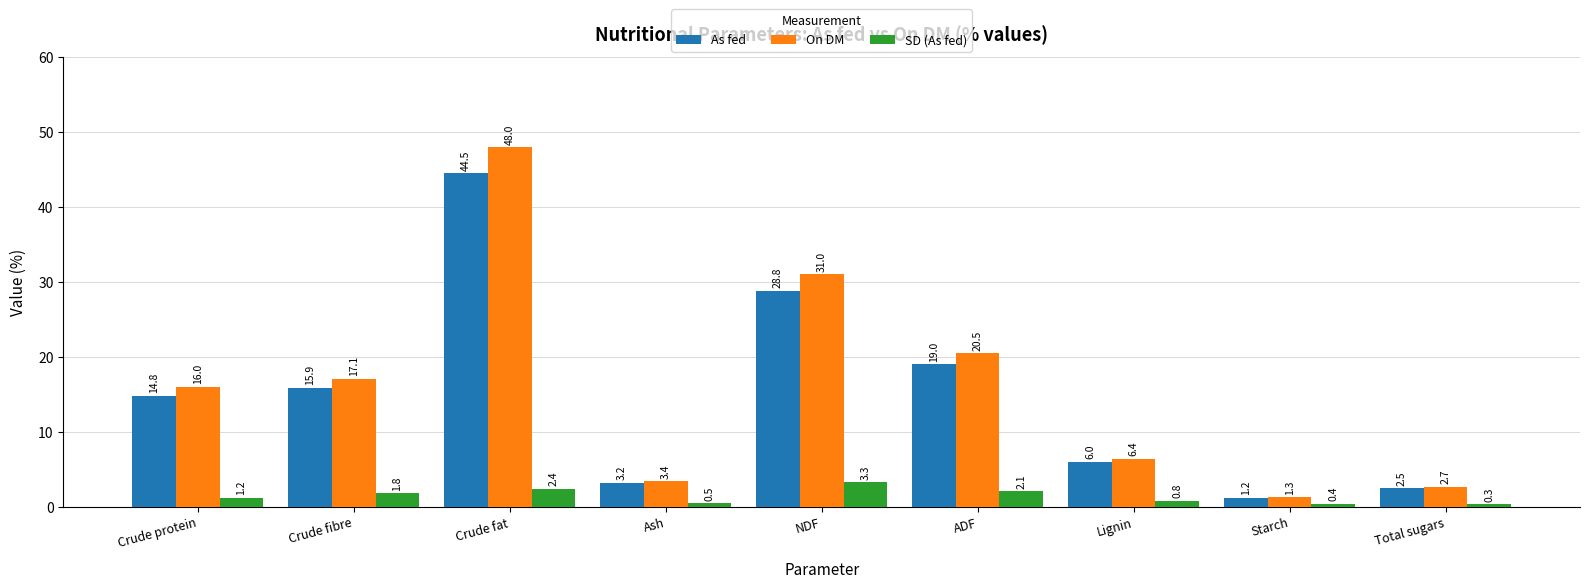

True or false: On DM has a value of 25.6 at Crude fibre.

False